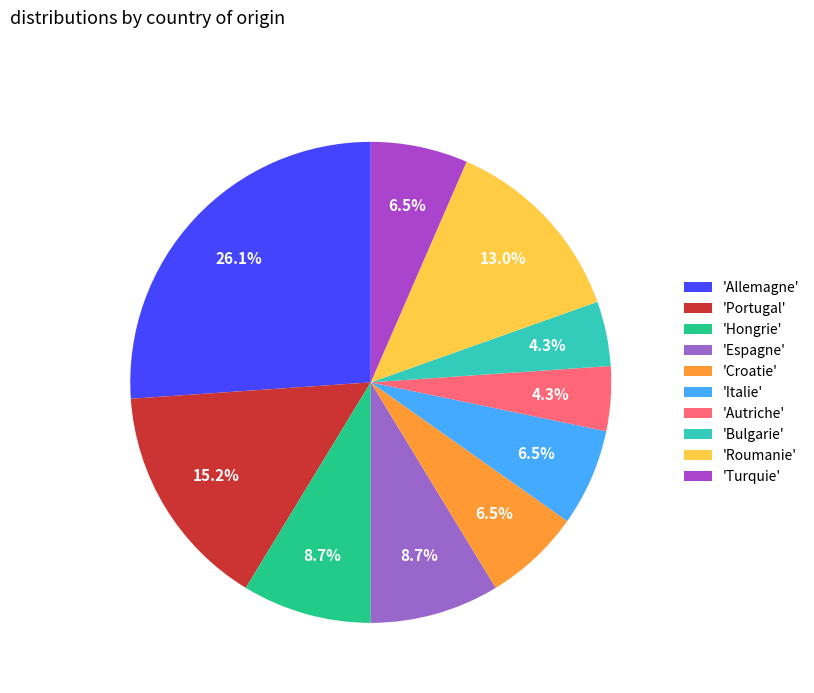

Count the number of slices in the pie.

10